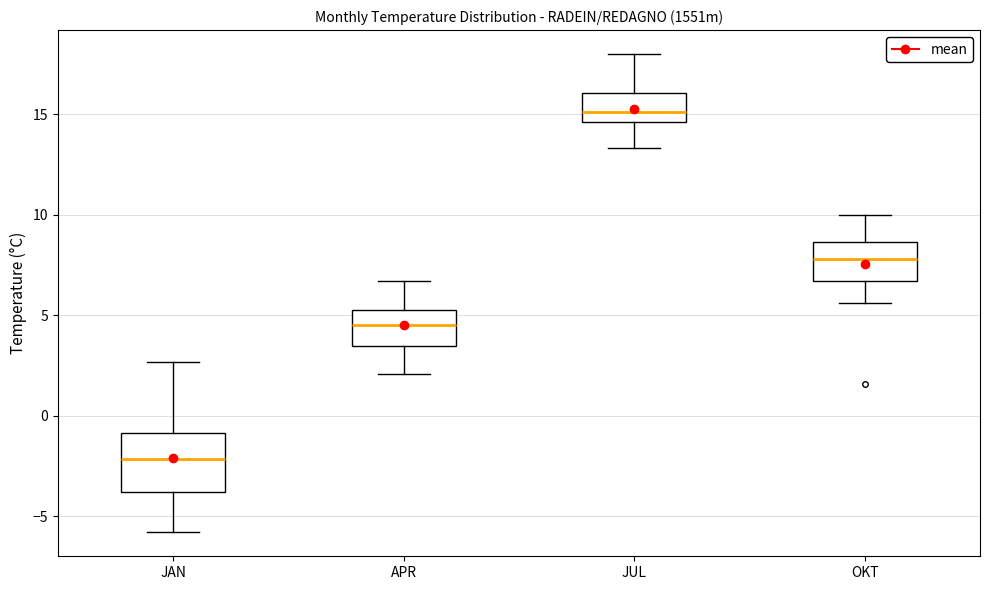

Which box's median line is the highest?

JUL